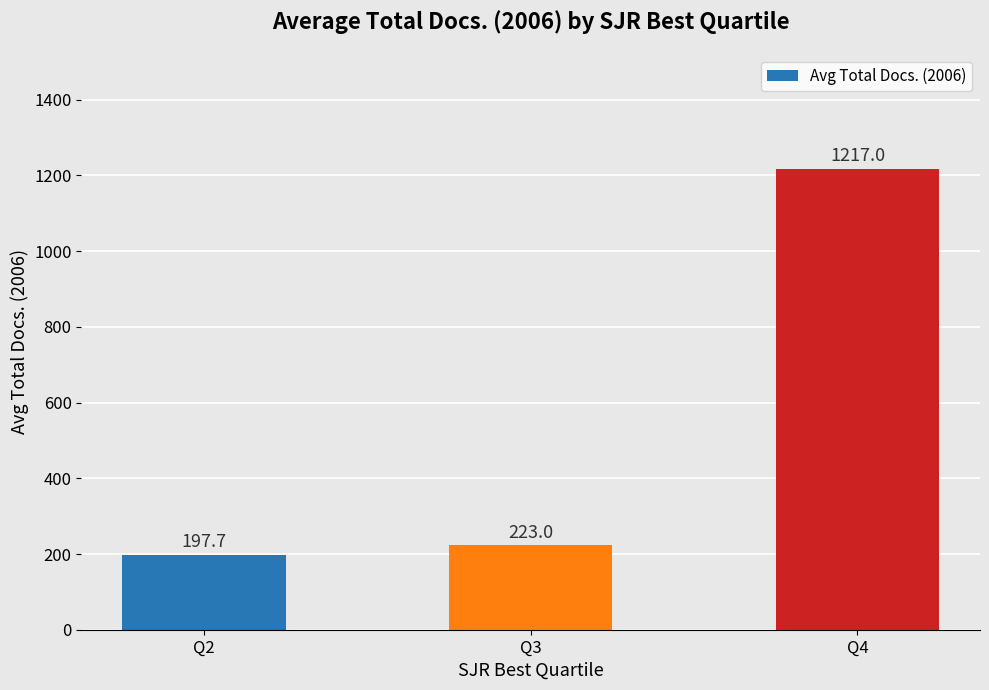

Approximately how many times larger is the value at Q2 compared to Q3?

0.9